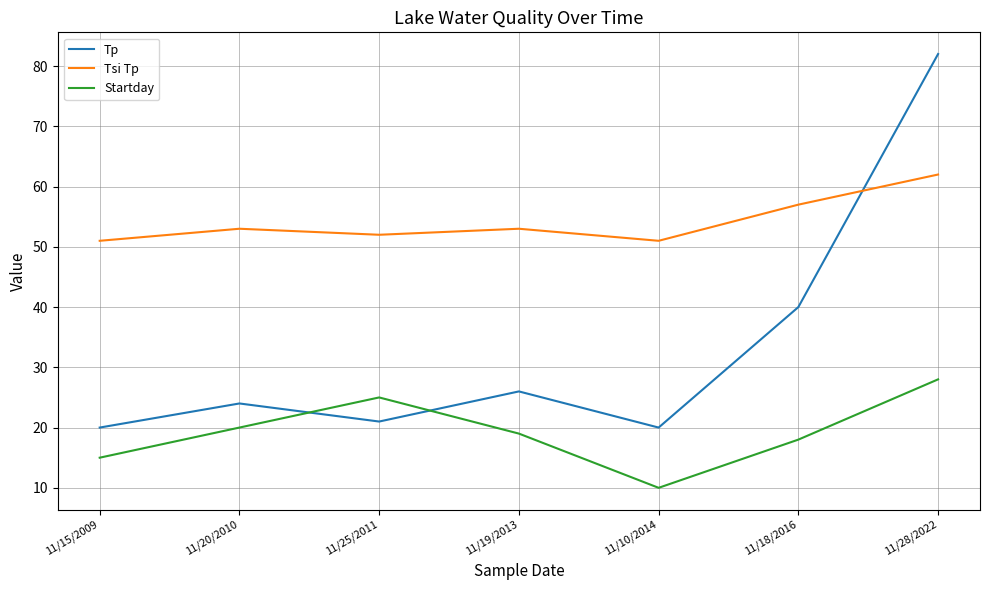

The Tp series shows 26 at 11/19/2013. True or false?

True